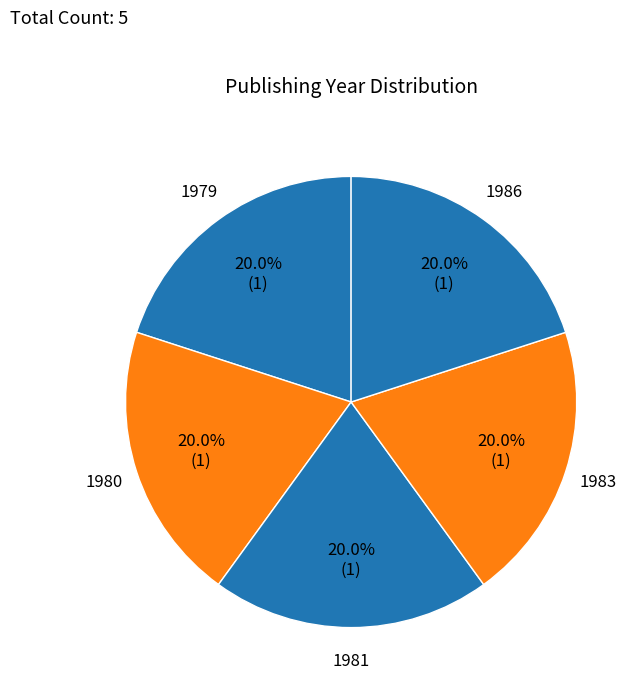

How much of the chart is everything except 1983?

80.0%